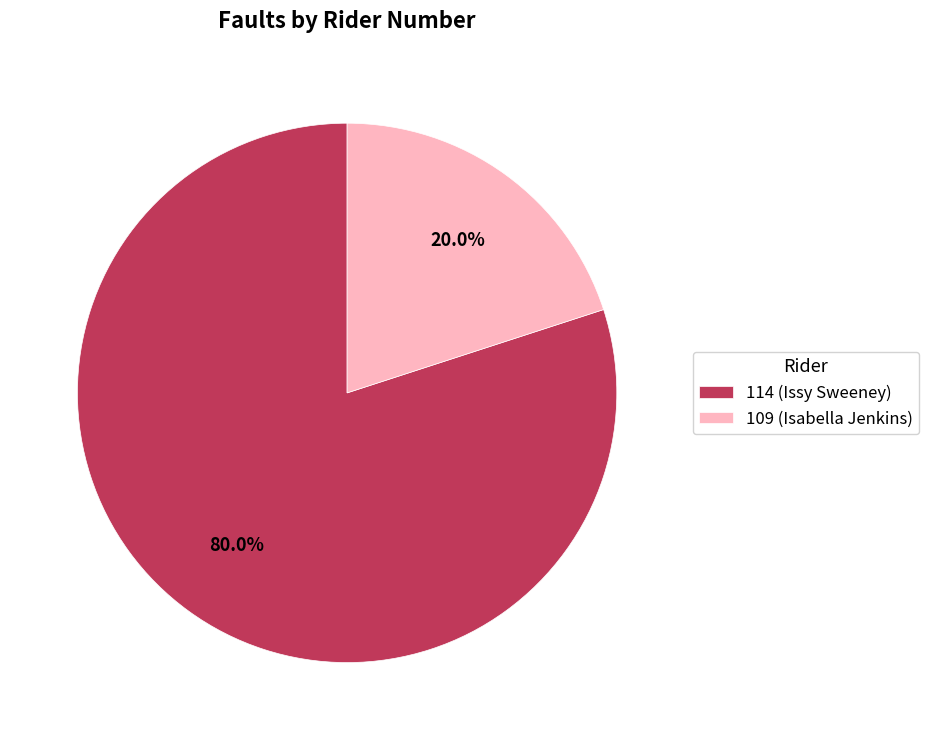

To the nearest percent, what is the combined percentage of 114 and 109?

100%